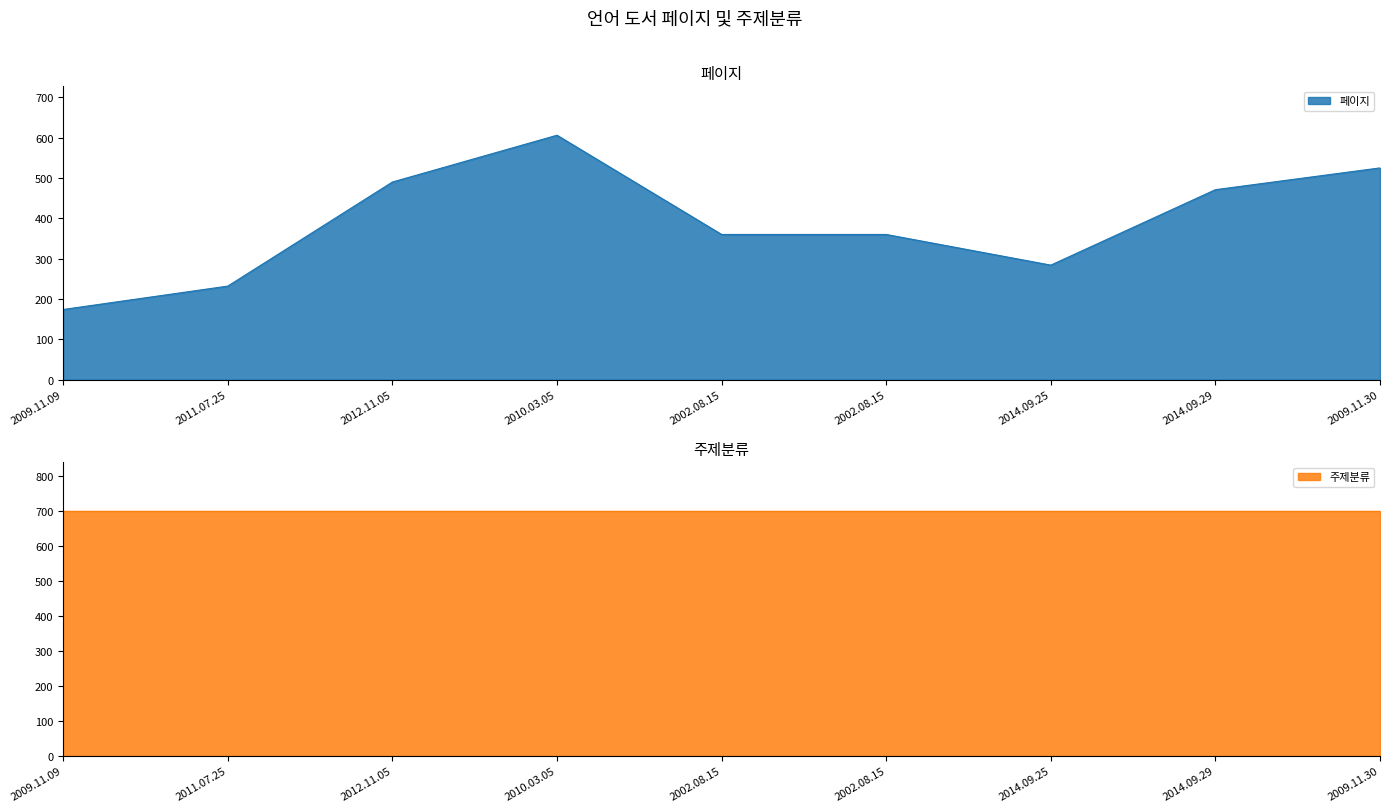

How many data points are above 360?

4